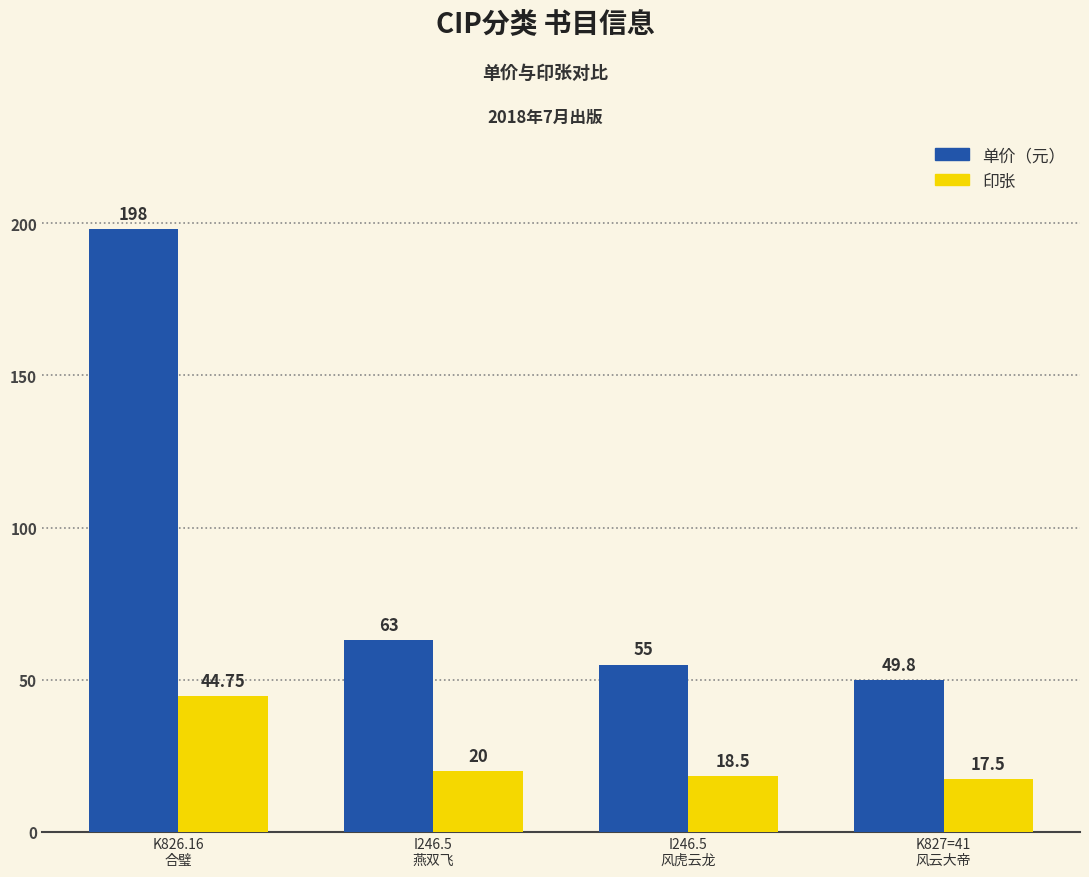

How many series are shown in this chart?

2